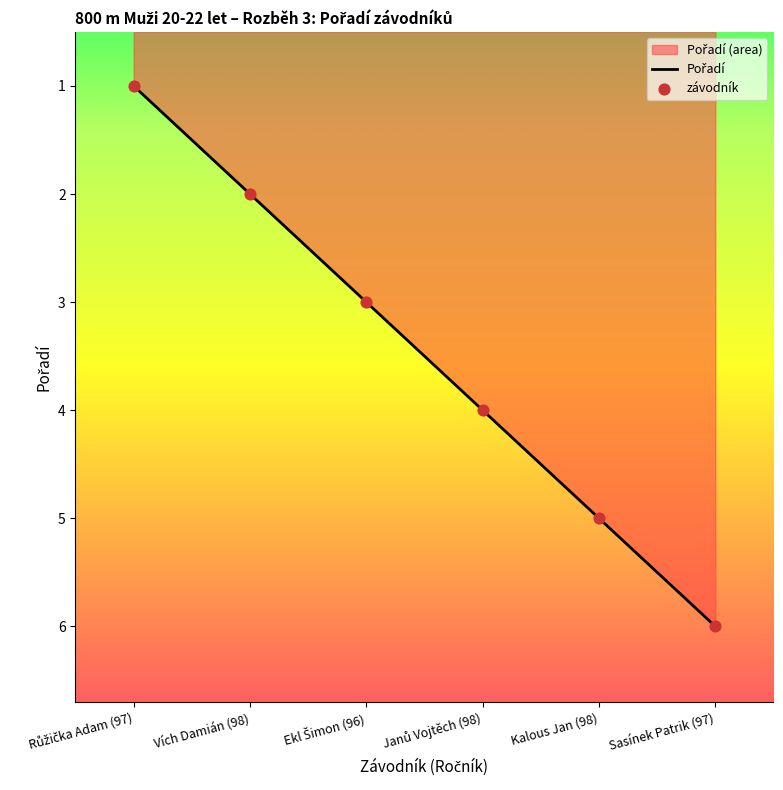

What is the ratio of the value at Růžička Adam (97) to the value at Janů Vojtěch (98)?

0.2